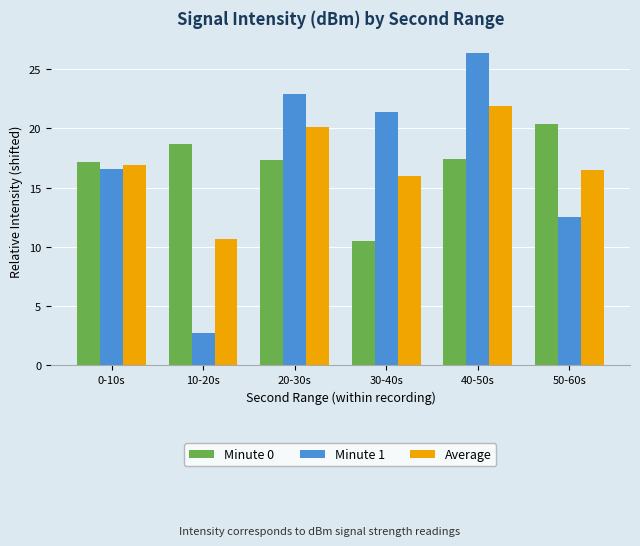

Is the value of Average at 20-30s greater than the value of Minute 0 at 10-20s?

Yes